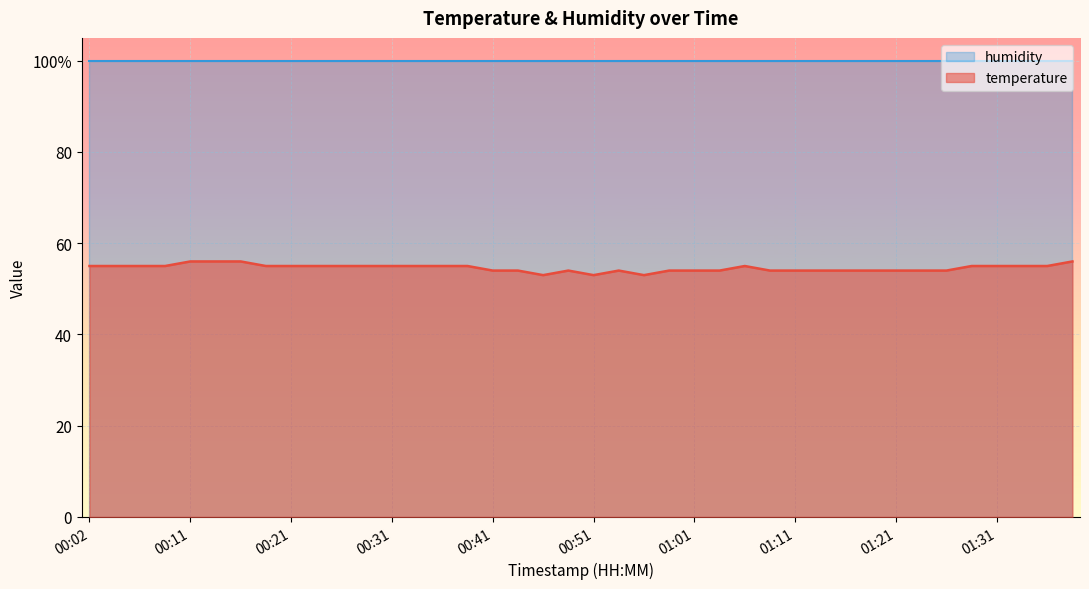

Which has a higher value, 01:03 or 00:31?

00:31